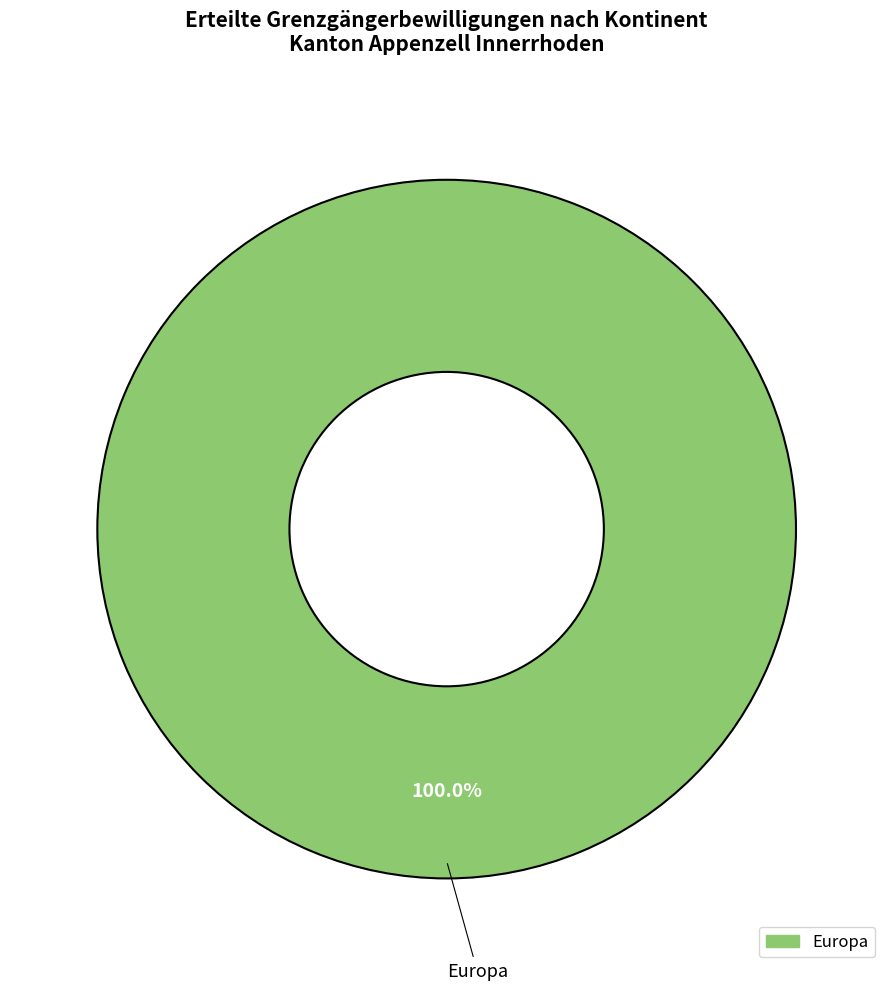

Does any single category account for the majority?

Yes